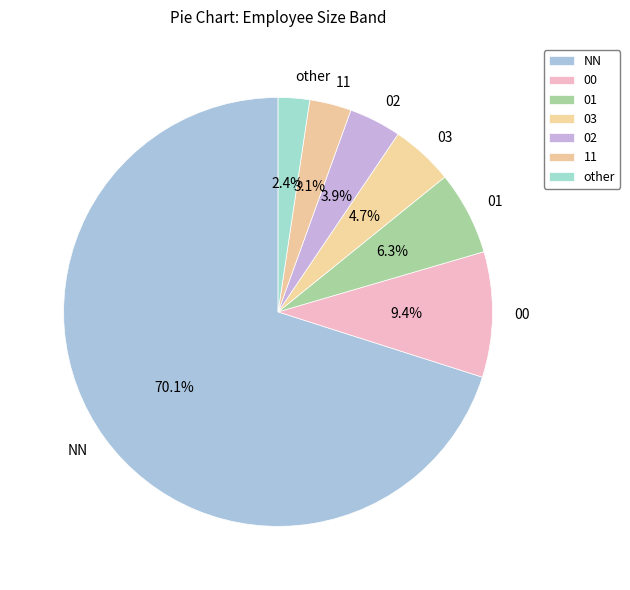

Between 11 and 03, which is larger?

03